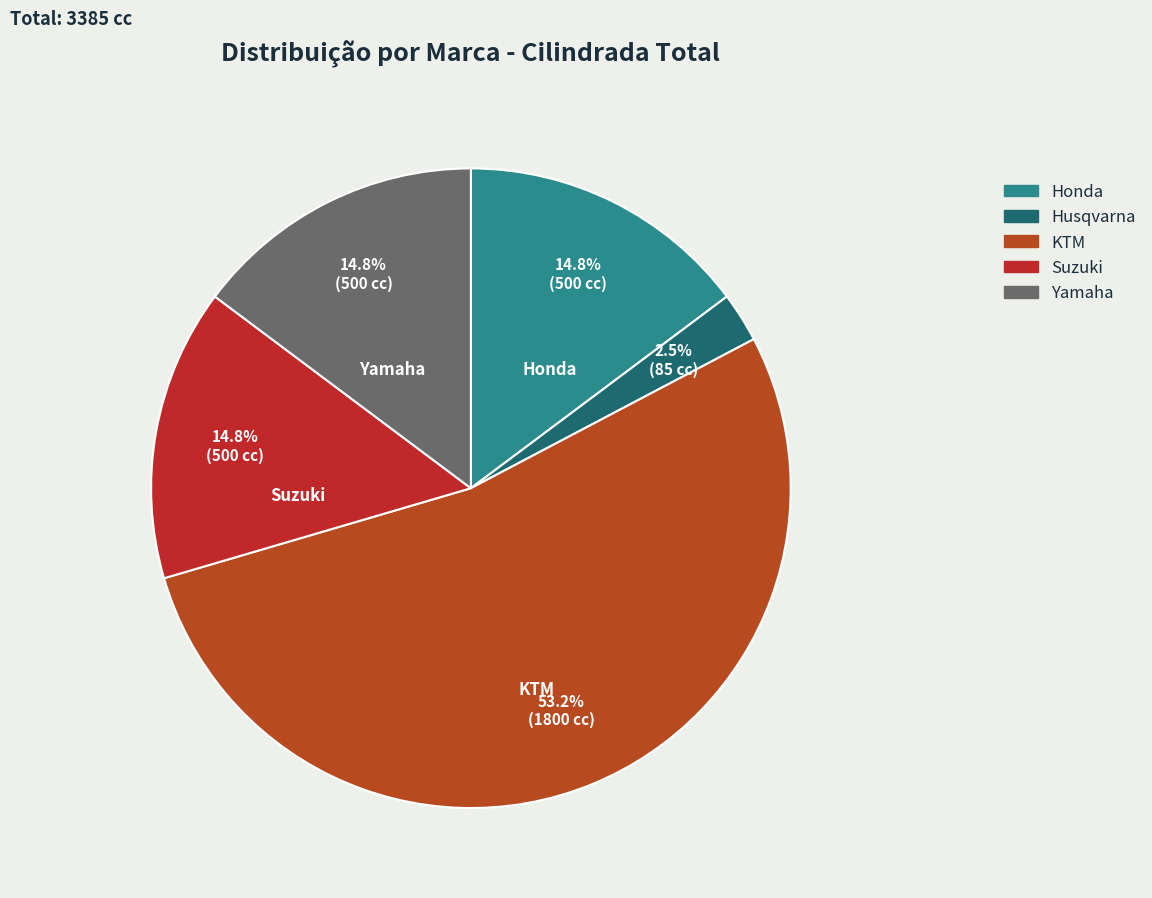

Count the number of slices in the pie.

5